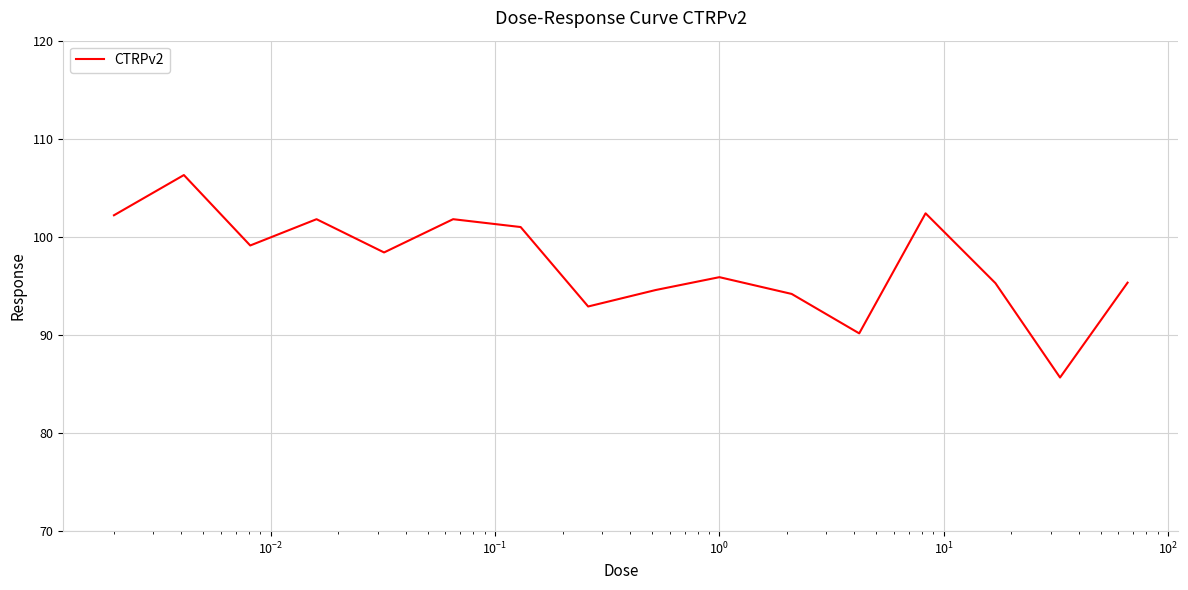

True or false: there are more than 0 points higher than both neighbors.

True